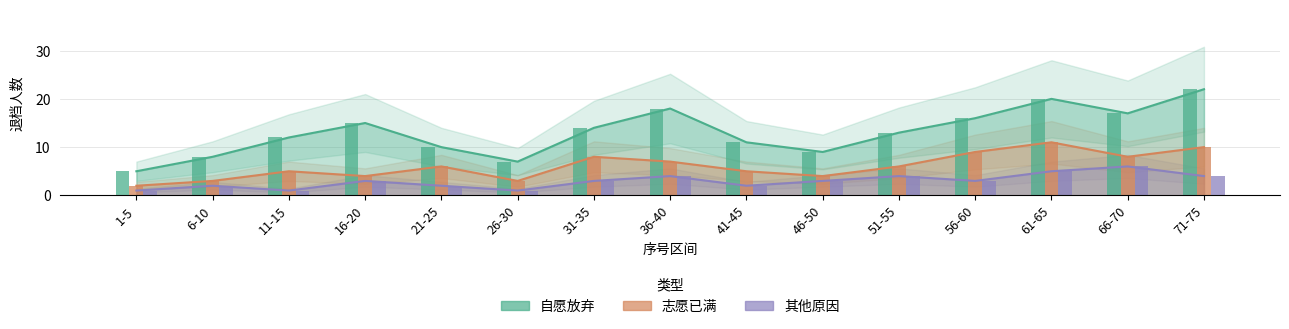

Which label corresponds to the largest value in the chart?

71-75